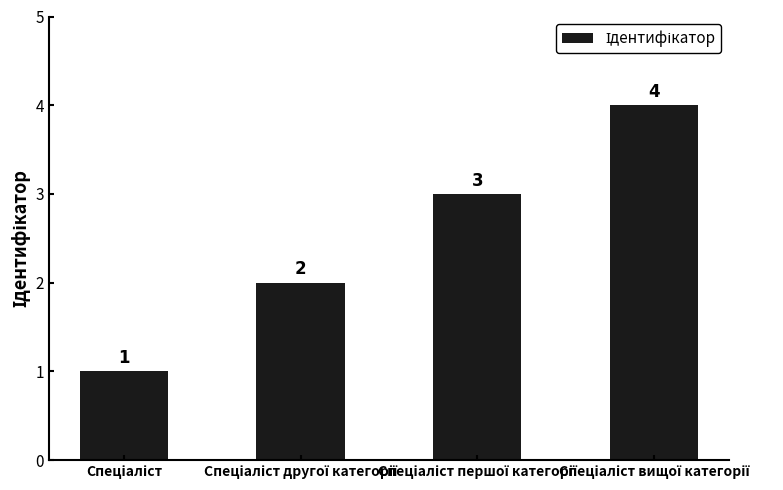

What is the difference between the maximum and minimum values?

3